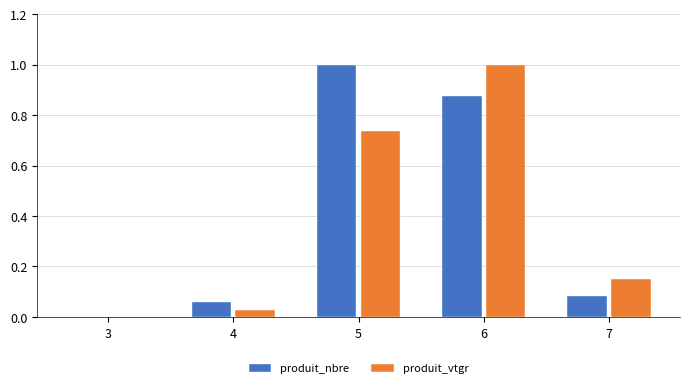

How many groups of bars are there?

5